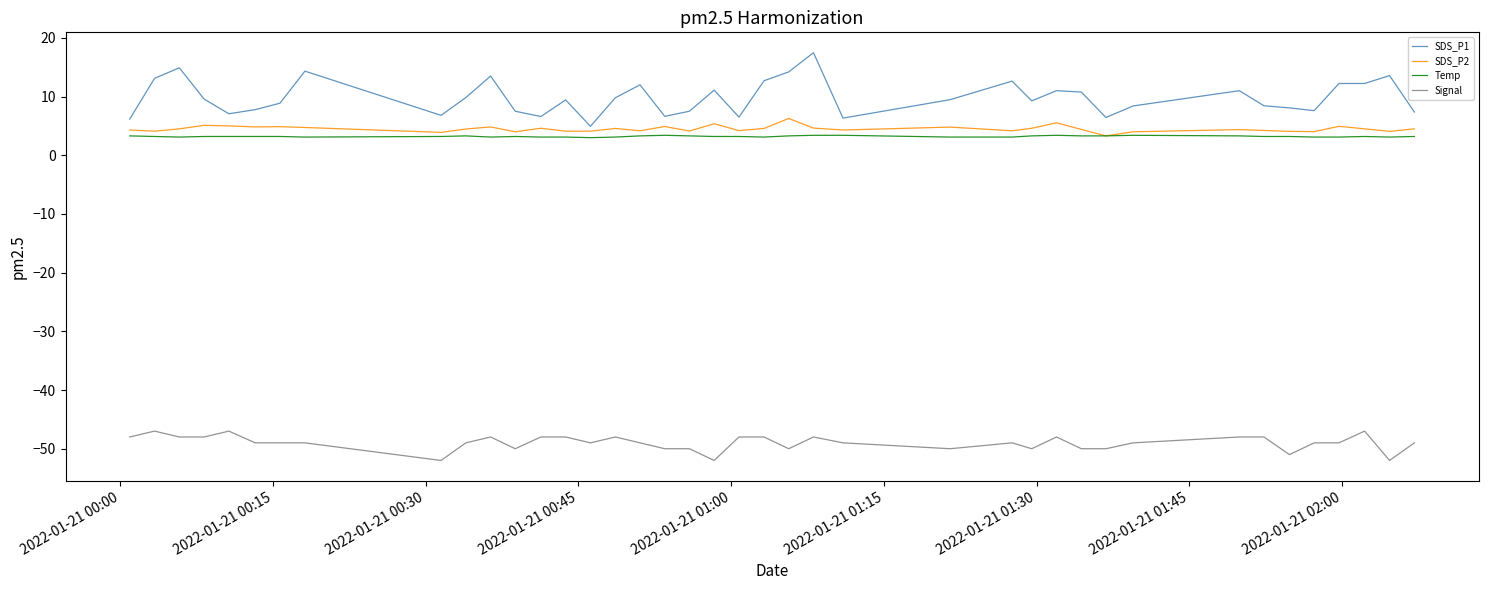

True or false: Temp and SDS_P1 cross at least once.

False